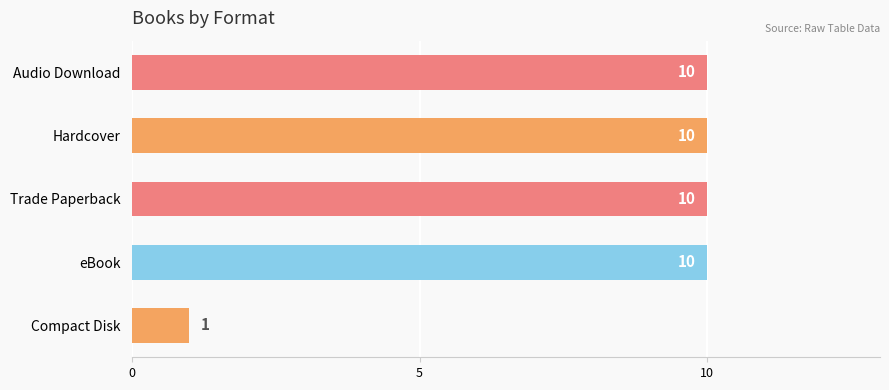

Does the chart contain stacked bars?

No